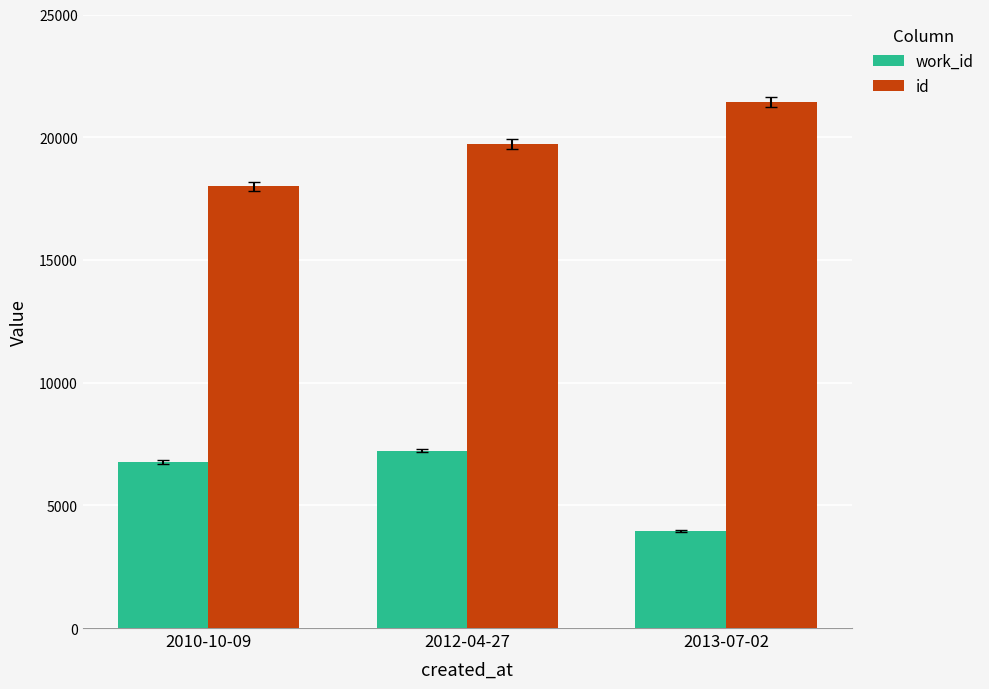

The work_id series shows 2950 at 2012-04-27. True or false?

False